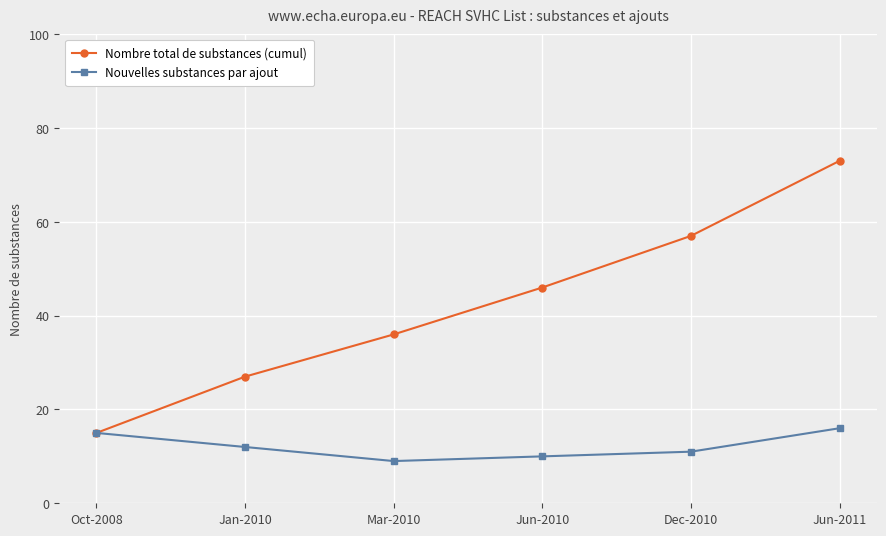

Which series changed the most between Jan-2010 and Jun-2010?

Nombre total de substances (cumul)